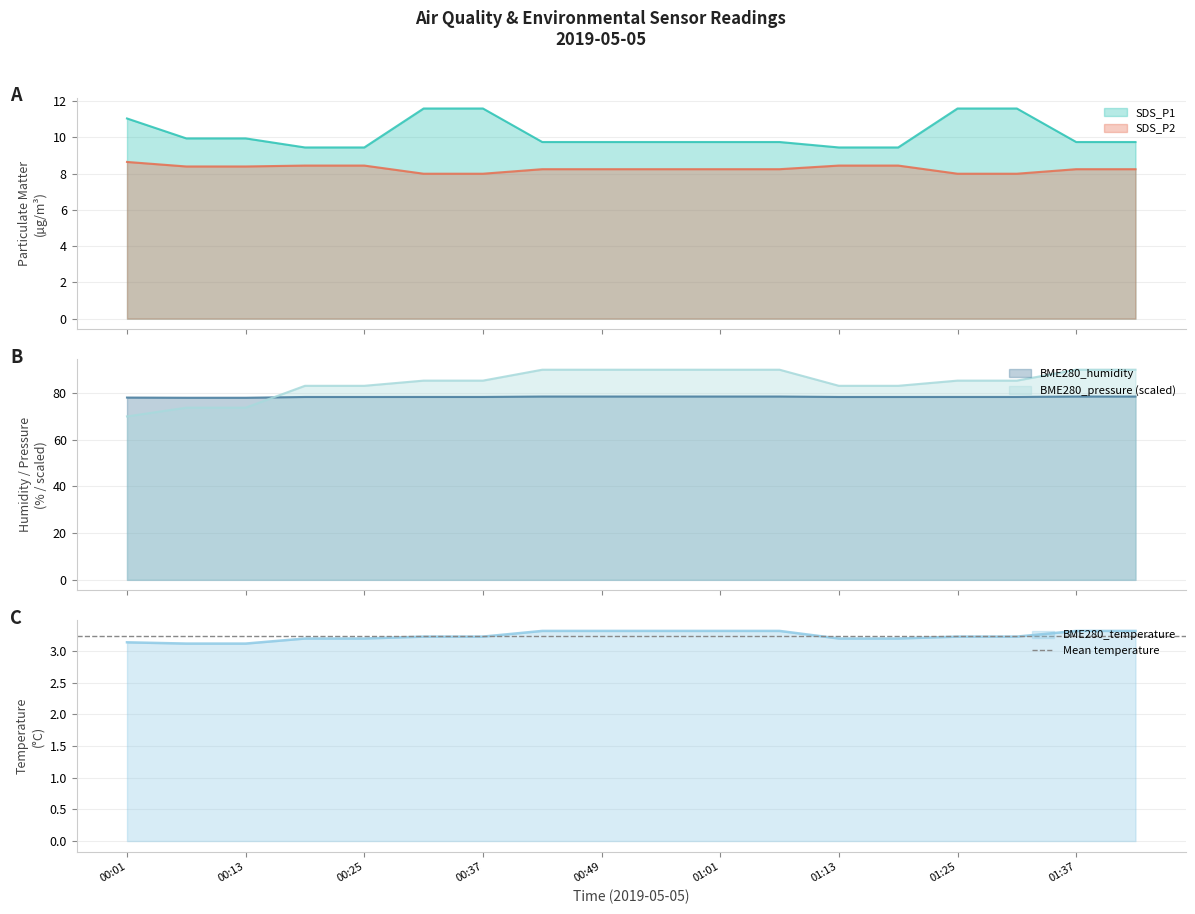

What are all the series names shown in the legend?

SDS_P1, SDS_P2, BME280_temperature, BME280_humidity, BME280_pressure